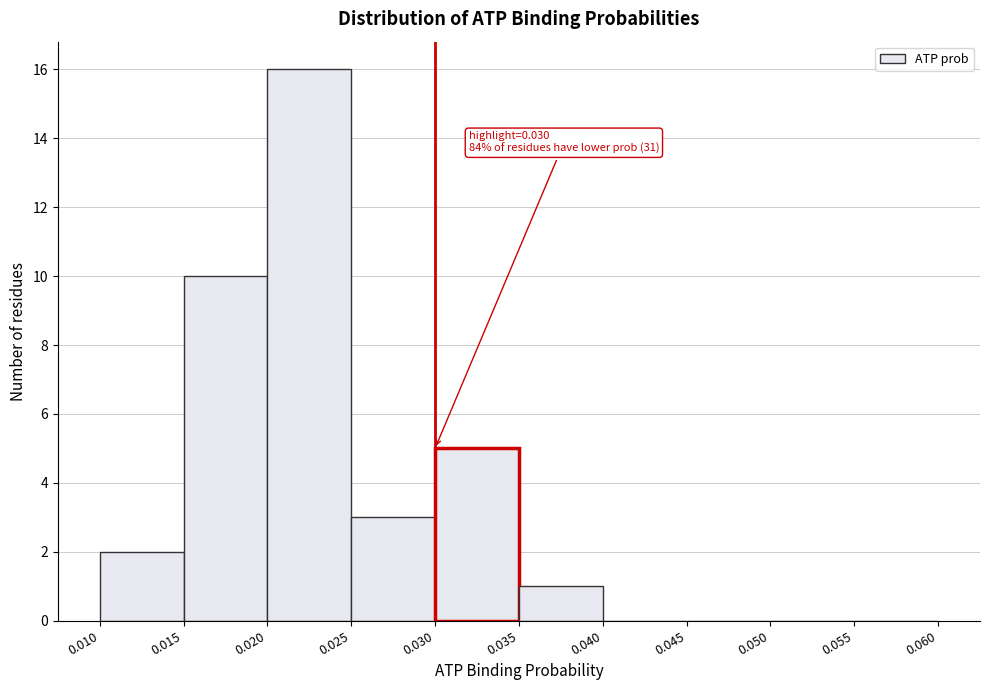

Which range on the x-axis has the tallest bar?

0.020 to 0.025